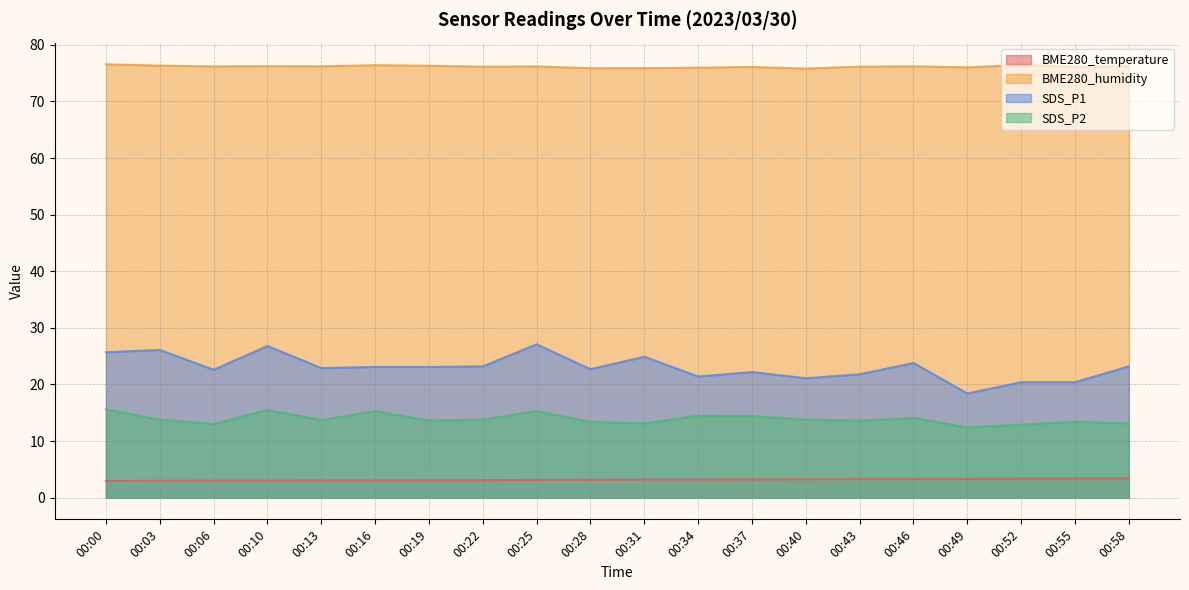

At which label is SDS_P2 closest to 14?

00:46